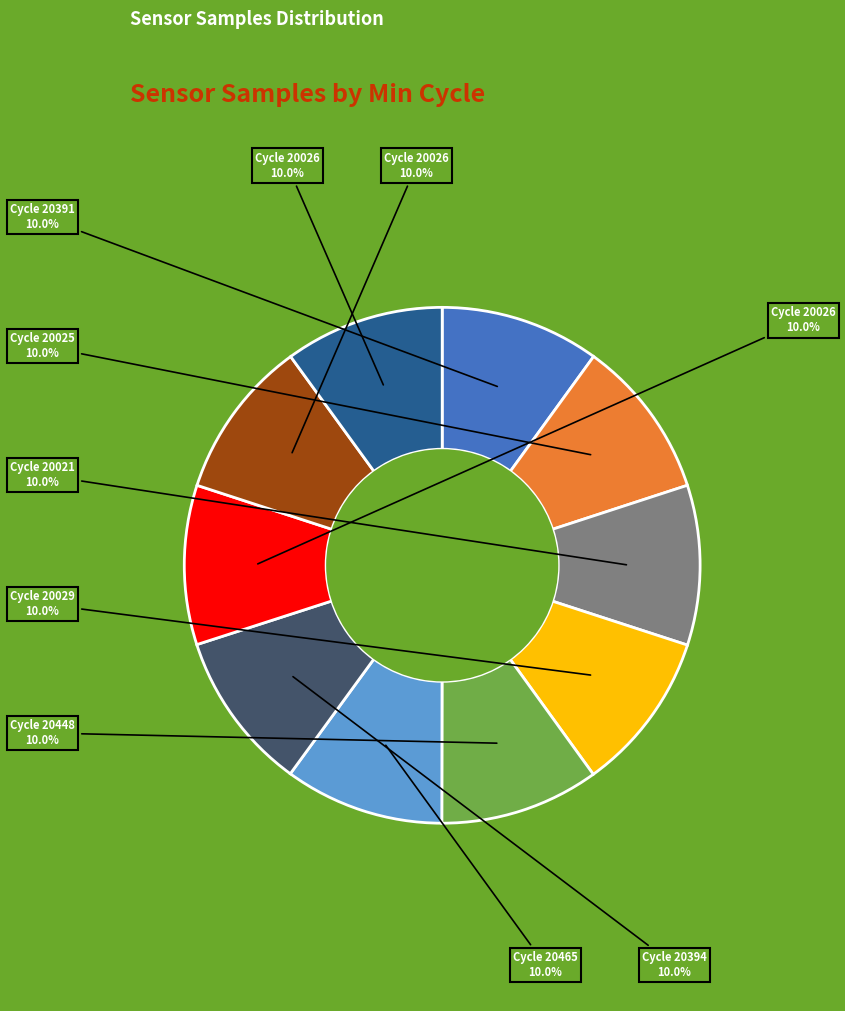

Does any single category account for the majority?

No